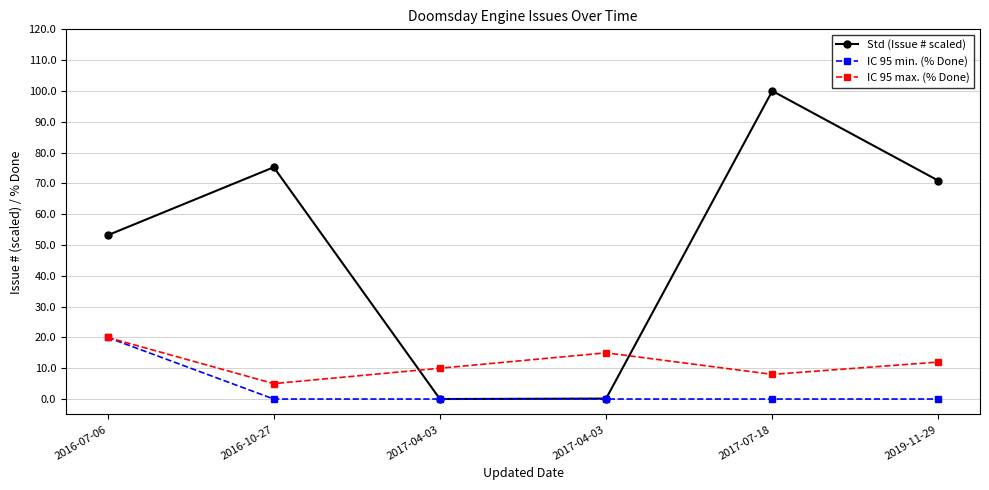

How many lines are shown in the chart?

3